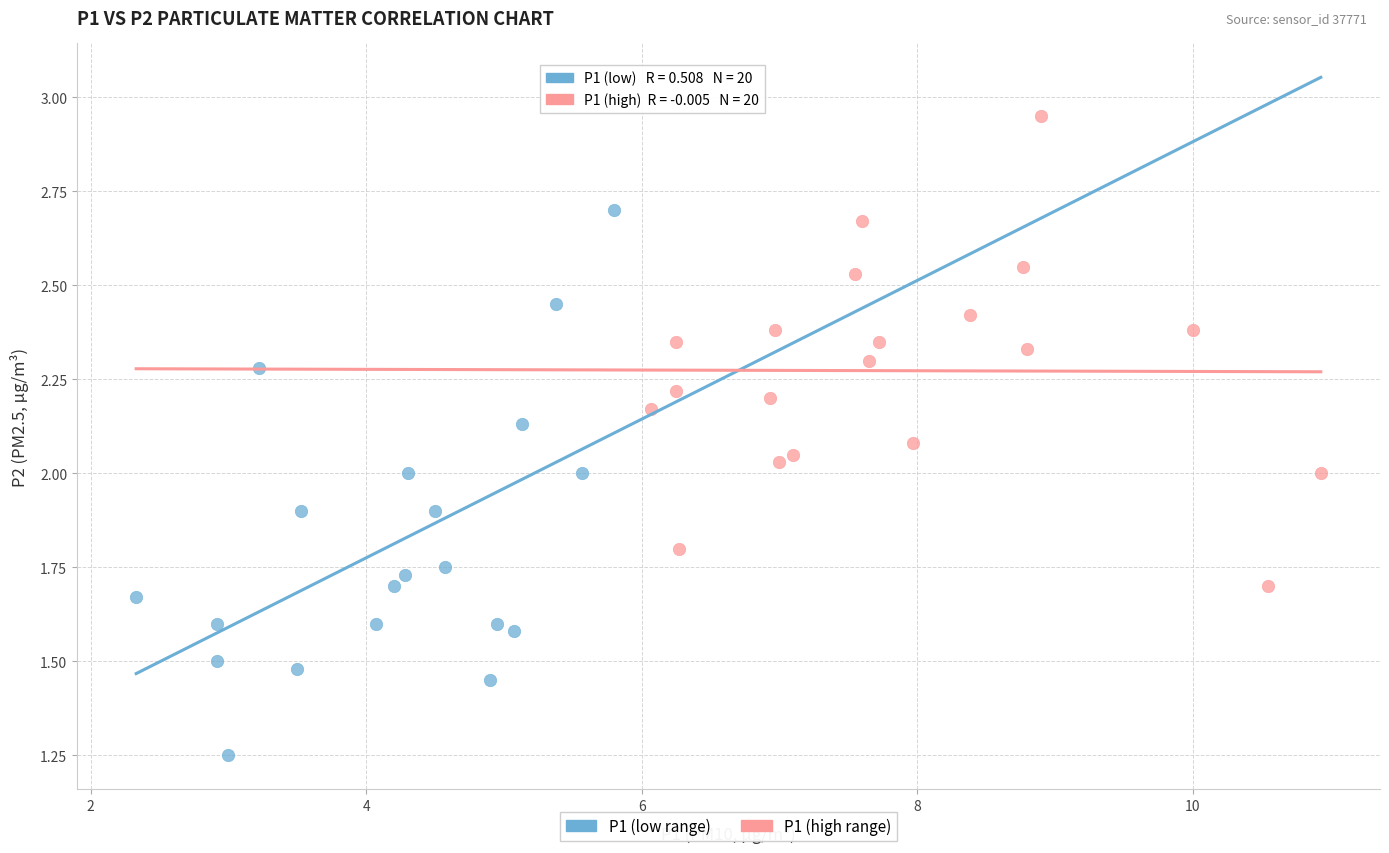

Which series has the largest Y range (max minus min)?

P1 (low range)